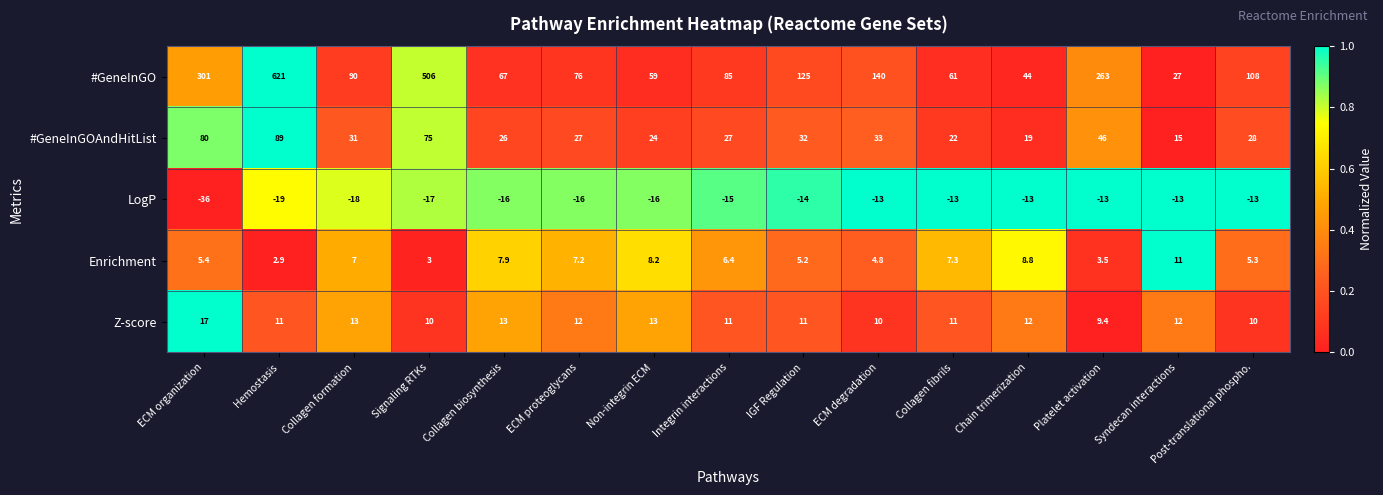

What is the difference between the #GeneInGOAndHitList values at Hemostasis and Syndecan interactions?

74.0